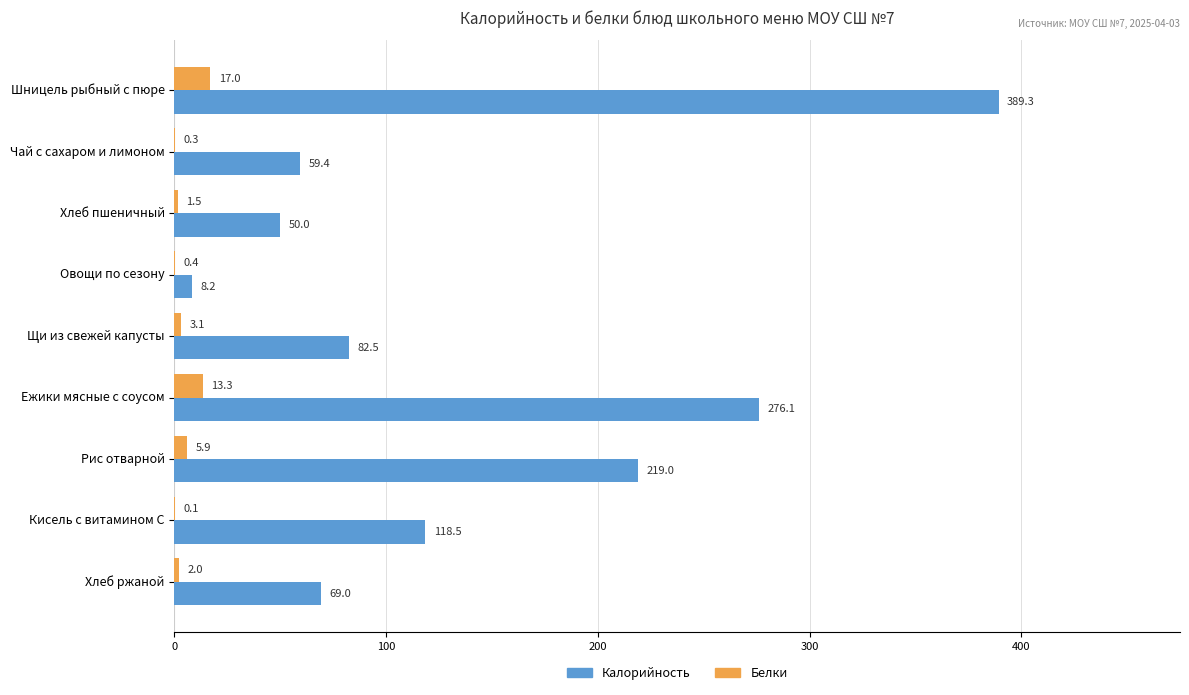

What is the sum of all Белки values?

43.6